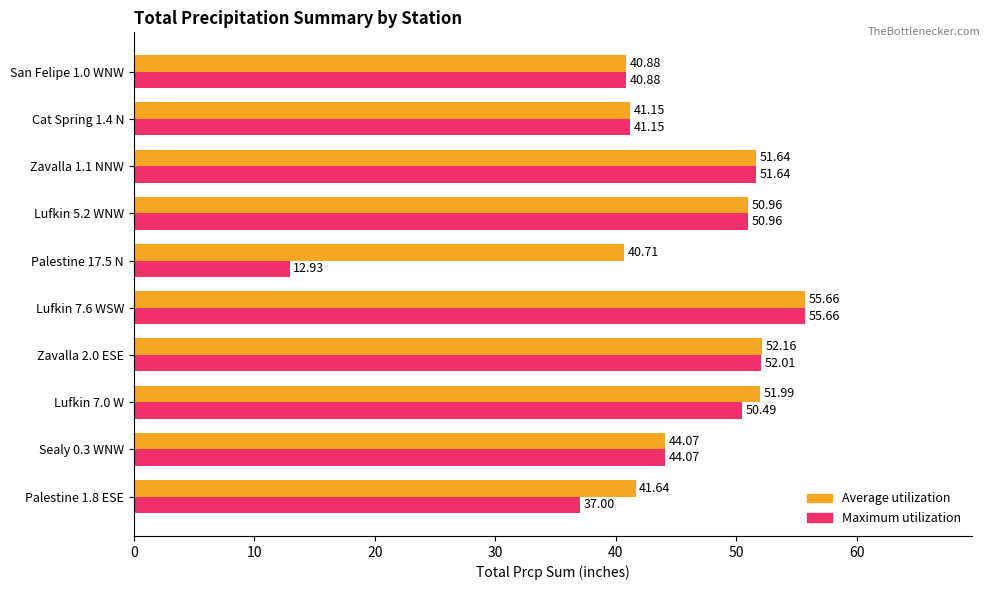

Between Lufkin 7.0 W and San Felipe 1.0 WNW, which series saw the biggest shift?

Average utilization